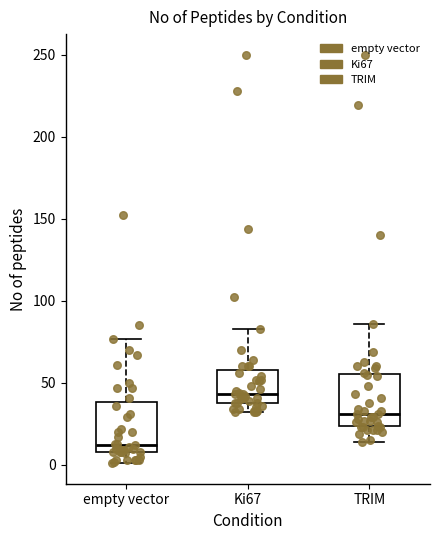

Reading left to right, transcribe this box plot: for each box, give where its median line is, the range the box spans, and where its two whiskers end, as read against the y-axis. The values are not printed on the chart, so give them approximately, as read against the axis.

empty vector: median 10 (just above the box's lower edge), box 10 to 40, whiskers 0 to 75
Ki67: median 45, box 40 to 60, whiskers 30 to 85
TRIM: median 30, box 25 to 55, whiskers 15 to 85